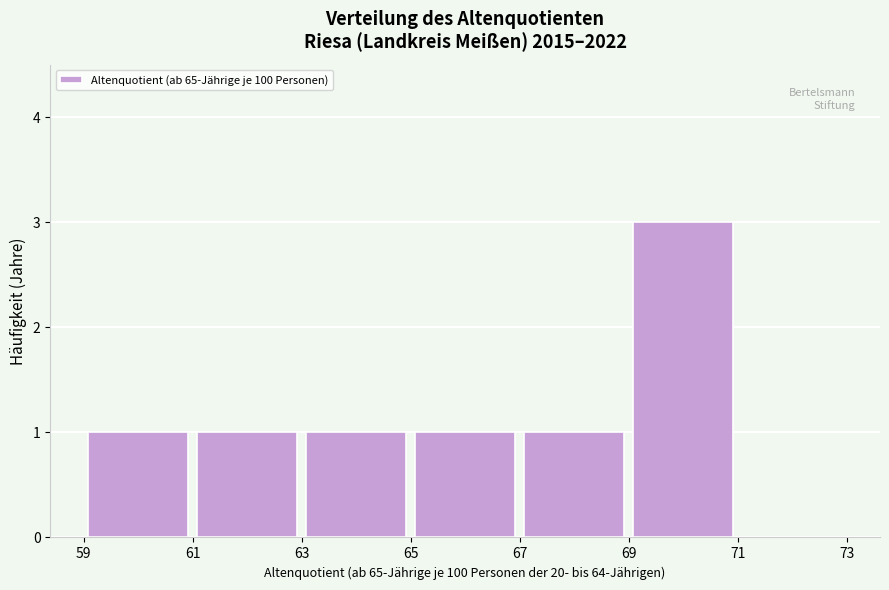

Reading left to right, list every bar in this chart as the range it spans on the x-axis followed by its height. The values are not printed on the chart, so give them approximately, as read against the axis.

59 to 61: 1
61 to 63: 1
63 to 65: 1
65 to 67: 1
67 to 69: 1
69 to 71: 3
71 to 73: 0